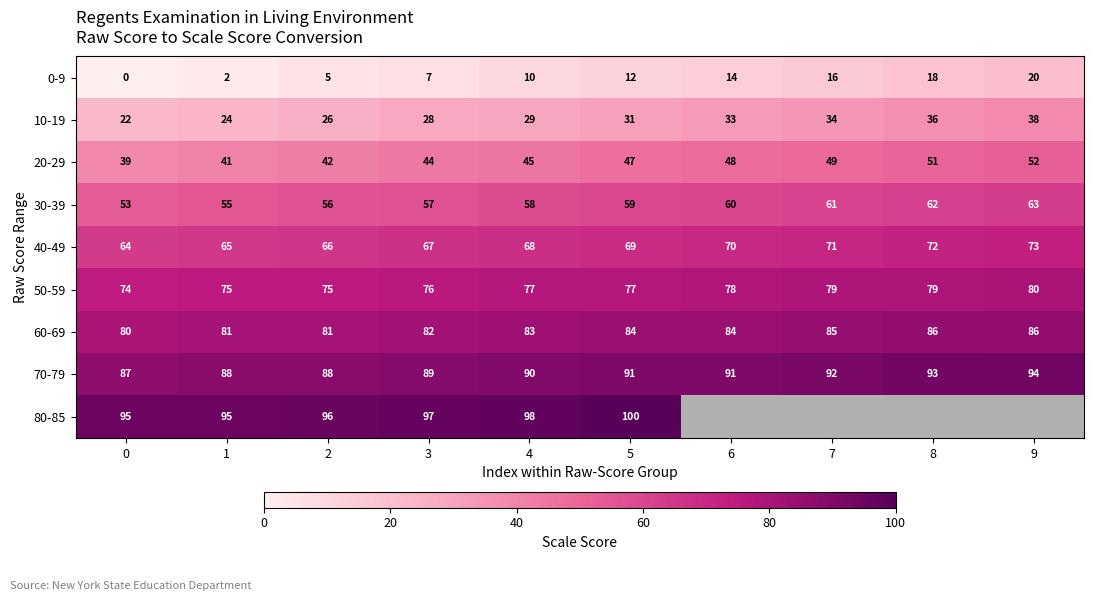

What is the difference between the maximum and minimum values in the 0-9 series?

20